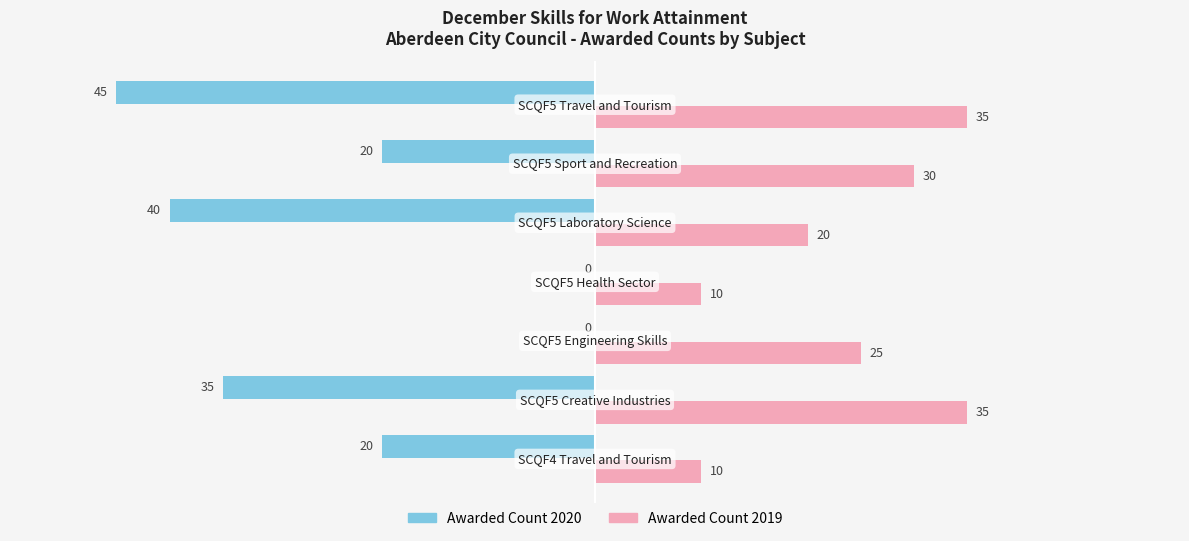

What is the sum of all Awarded Count 2019 values?

165